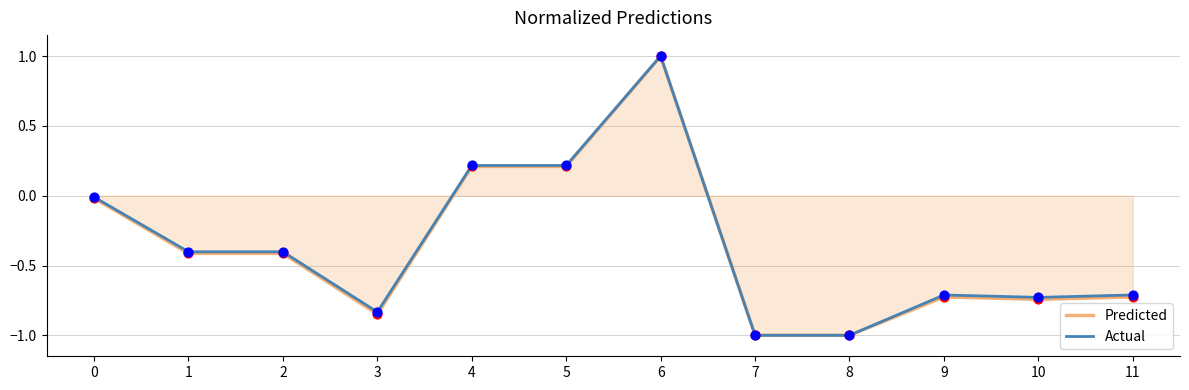

At which category is the sum across all series the highest?

6